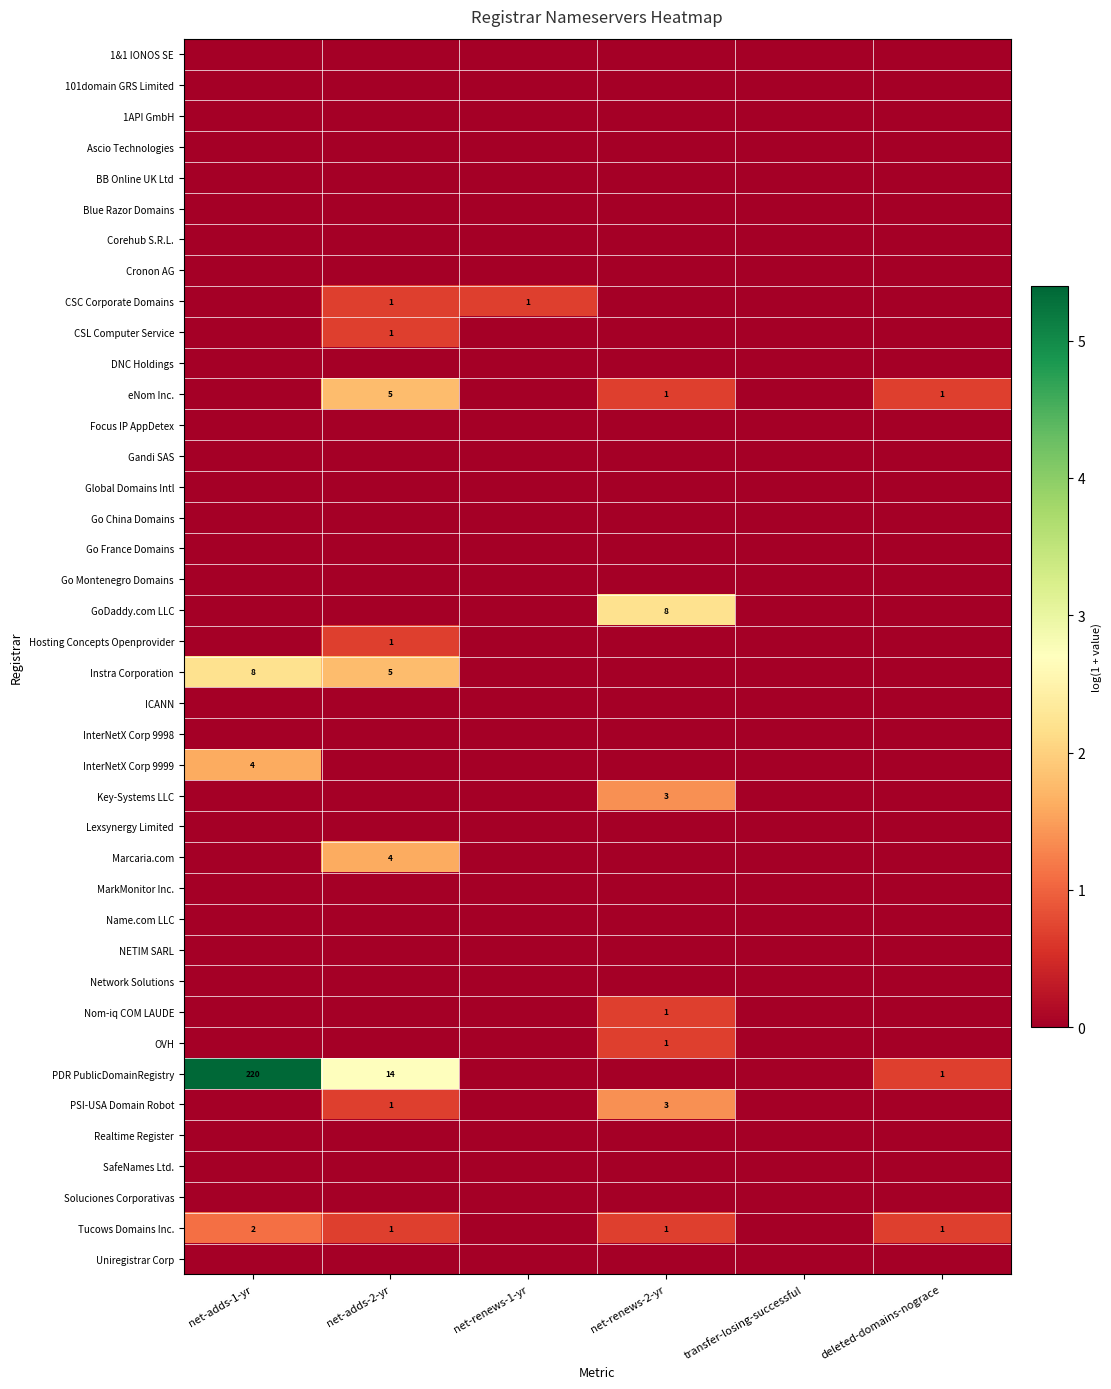

List the series in order of their peak value, highest first.

PDR PublicDomainRegistry, GoDaddy.com LLC, Instra Corporation, eNom Inc., InterNetX Corp 9999, Marcaria.com, Key-Systems LLC, PSI-USA Domain Robot, Tucows Domains Inc., CSC Corporate Domains, CSL Computer Service, Hosting Concepts Openprovider, Nom-iq COM LAUDE, OVH, 1&1 IONOS SE, 101domain GRS Limited, 1API GmbH, Ascio Technologies, BB Online UK Ltd, Blue Razor Domains, Corehub S.R.L., Cronon AG, DNC Holdings, Focus IP AppDetex, Gandi SAS, Global Domains Intl, Go China Domains, Go France Domains, Go Montenegro Domains, ICANN, InterNetX Corp 9998, Lexsynergy Limited, MarkMonitor Inc., Name.com LLC, NETIM SARL, Network Solutions, Realtime Register, SafeNames Ltd., Soluciones Corporativas, Uniregistrar Corp